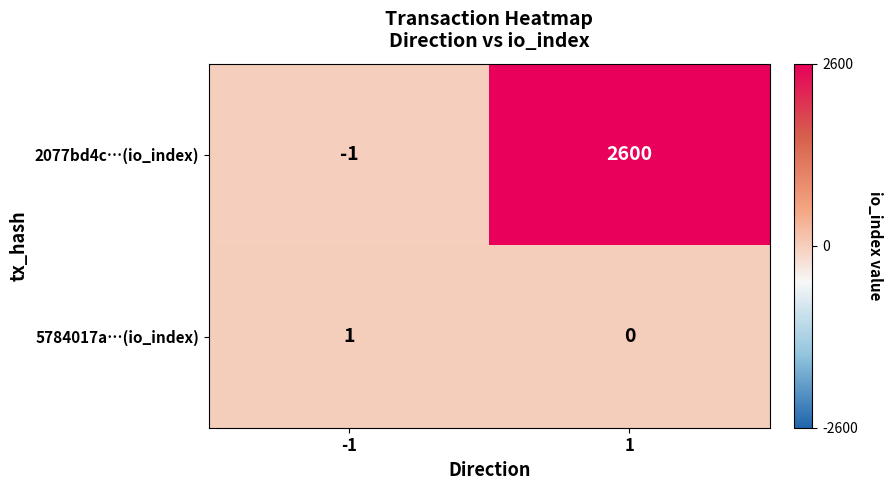

Rank the series at -1 from highest to lowest value.

5784017a…(io_index), 2077bd4c…(io_index)